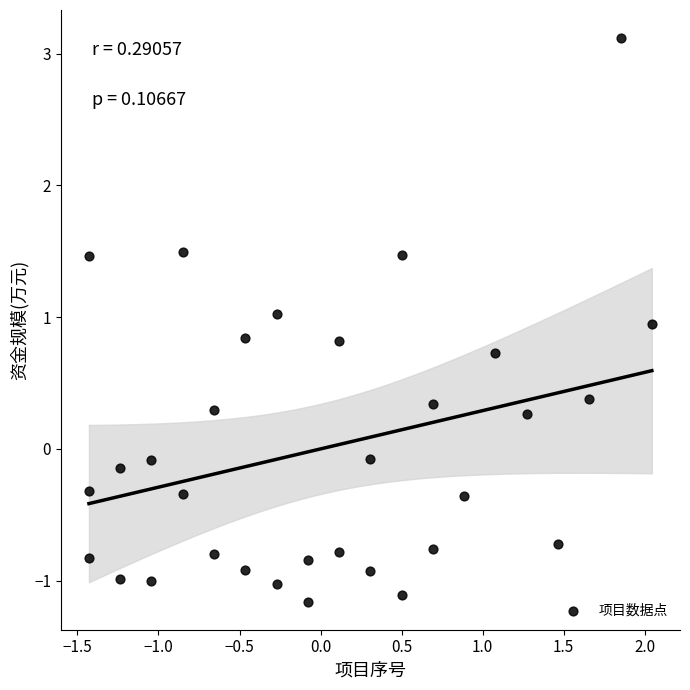

What is the range of X values (max minus min)?

3.5